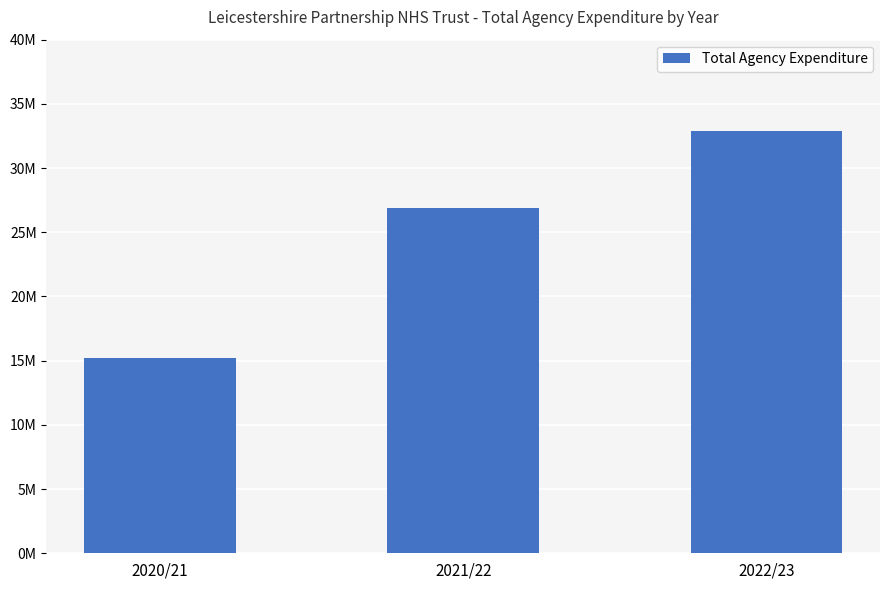

Between 2022/23 and 2020/21, which is larger?

2022/23